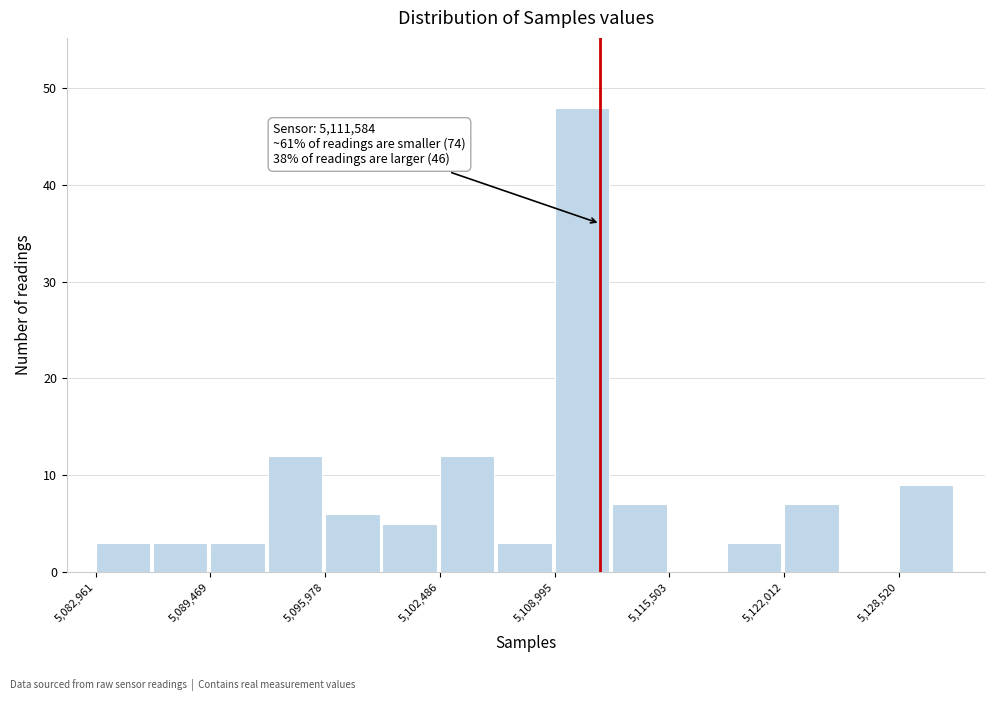

Around what value on the x-axis is the tallest bar? Give the approximate position of its centre, as read against the axis.

5111000